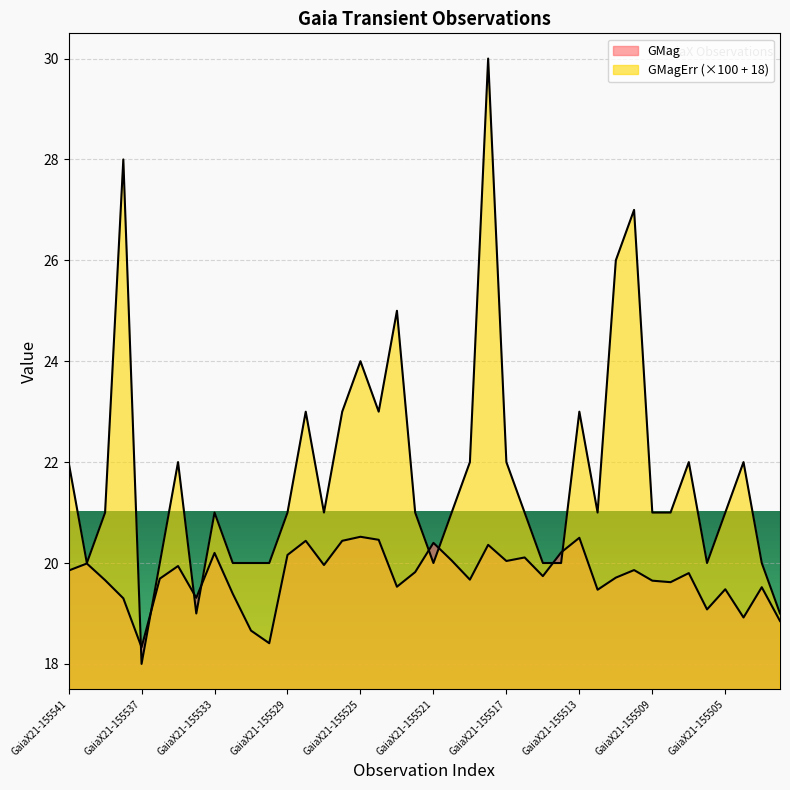

What is the difference between the second highest and second lowest values in the GMagErr series?

9.0